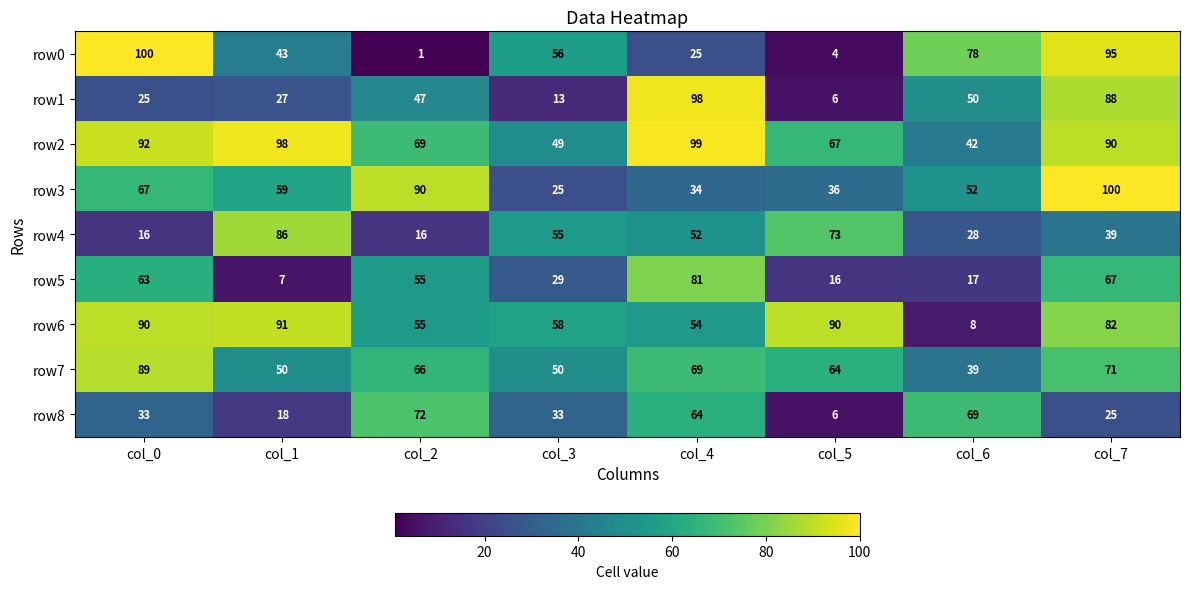

Between col_0 and col_7, which series saw the biggest shift?

row1